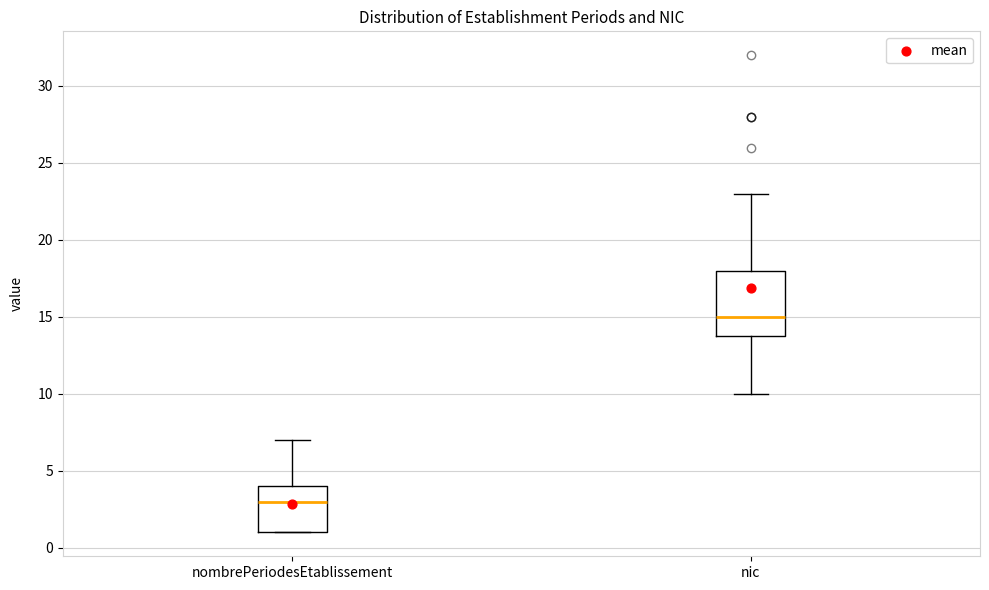

Reading left to right, read every box against the y-axis: the position of its median line, the range the box covers, and the ends of its whiskers. The values are not printed on the chart, so give them approximately, as read against the axis.

nombrePeriodesEtablissement: median 3, box 1 to 4, whiskers 1 to 7
nic: median 15, box 14 to 18, whiskers 10 to 23